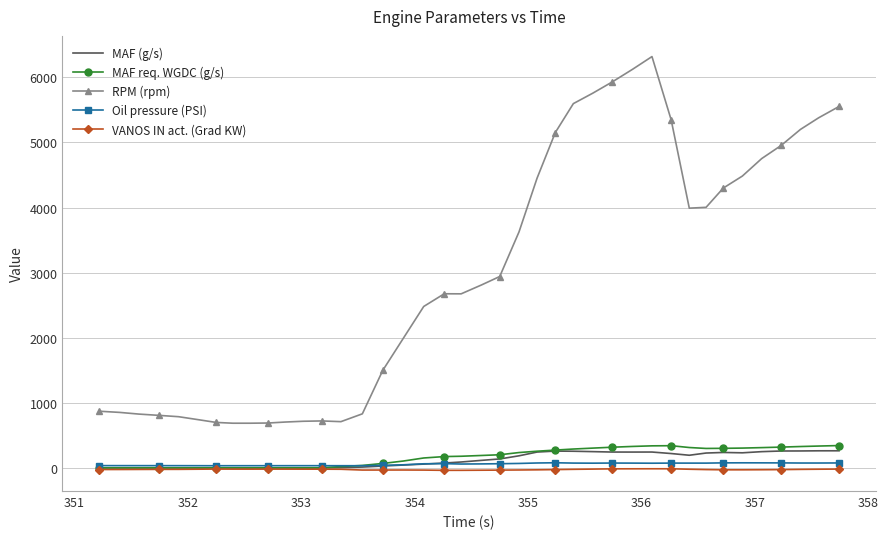

Which series has the largest total across all categories?

RPM (rpm)